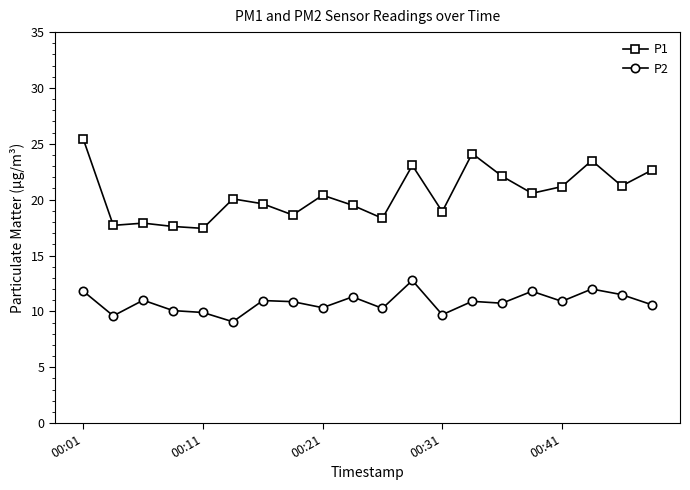

What is the maximum value for P1?

25.4